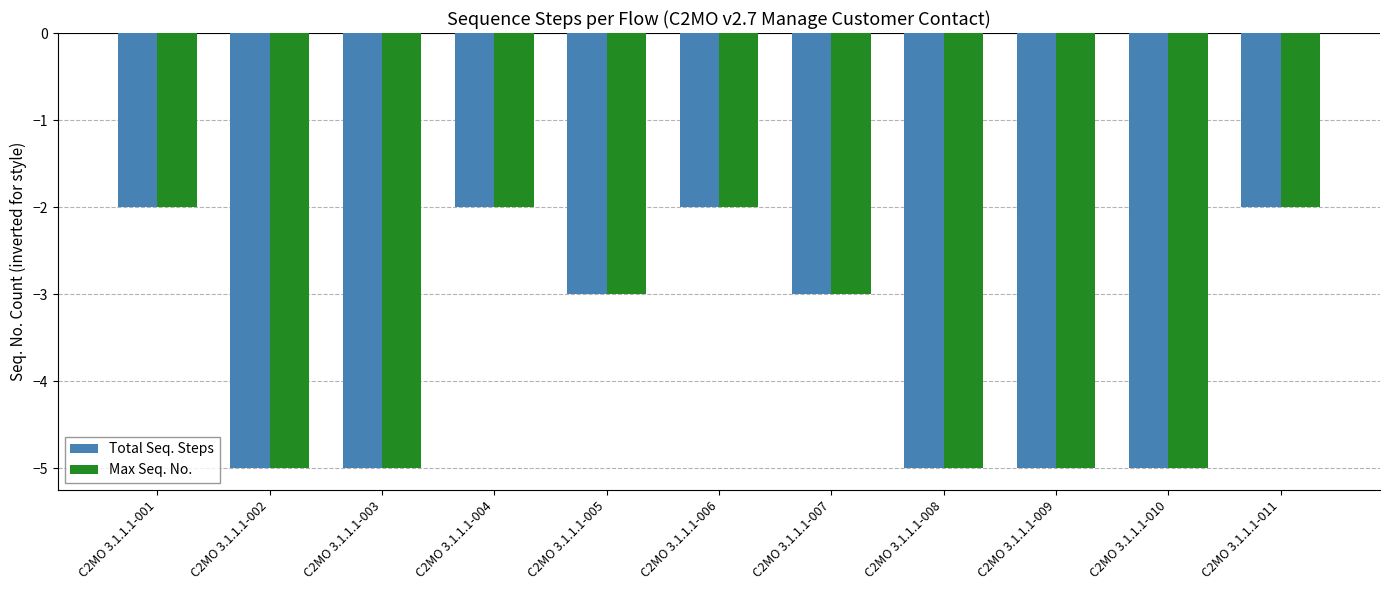

What is the value of the Total Seq. Steps bar at the 3rd from the left?

-5